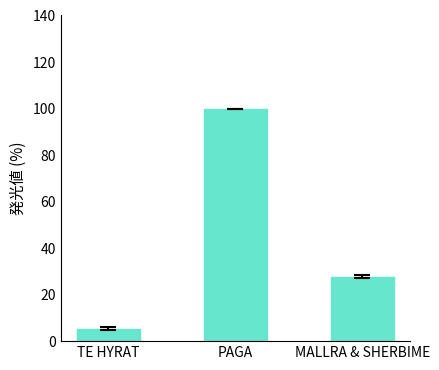

What is the approximate value at MALLRA & SHERBIME?

27.7